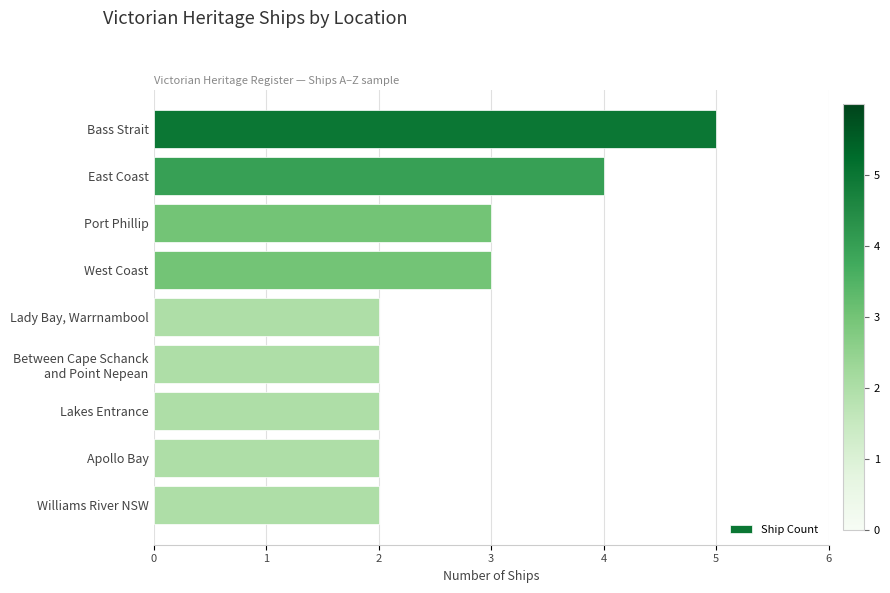

Between Apollo Bay and Bass Strait, which is larger?

Bass Strait